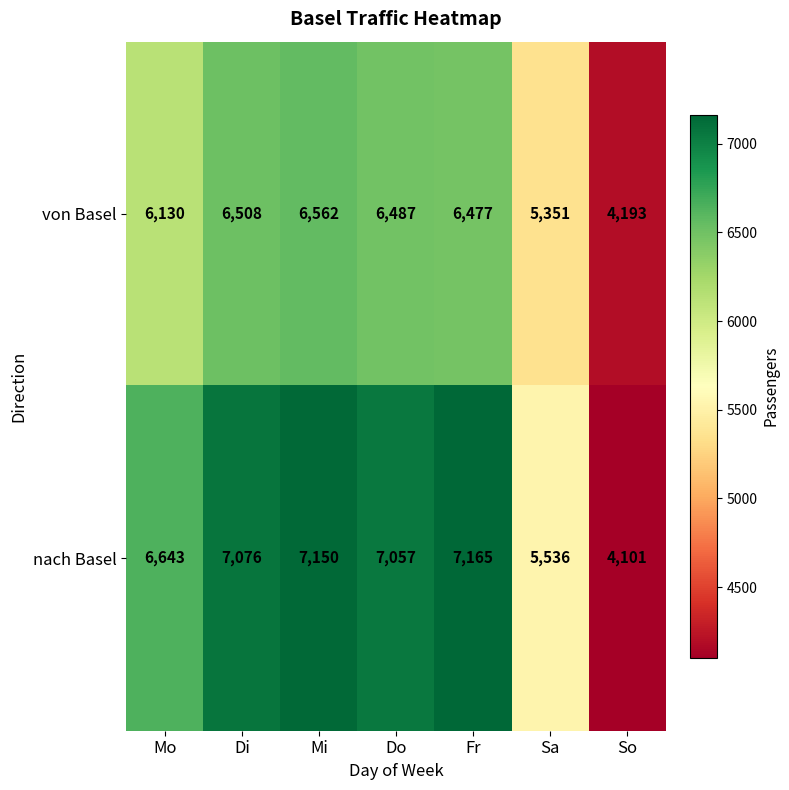

At which label does von Basel first exceed 6477?

Di